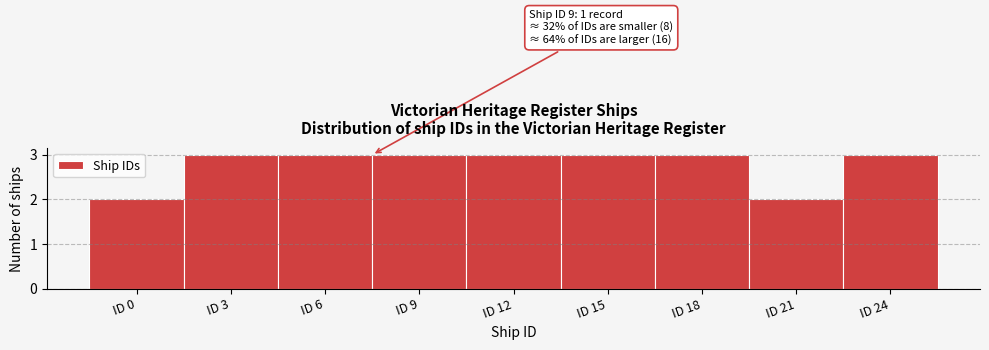

Reading left to right, extract all data points from this chart.

2	3	3	3	3	3	3	2	3